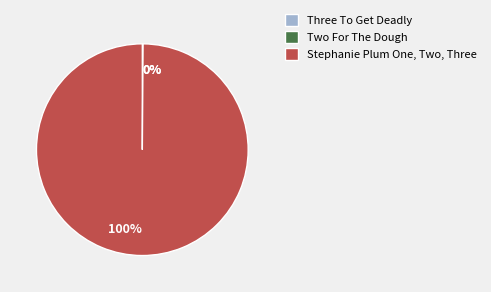

Which category accounts for the majority?

Stephanie Plum One, Two, Three